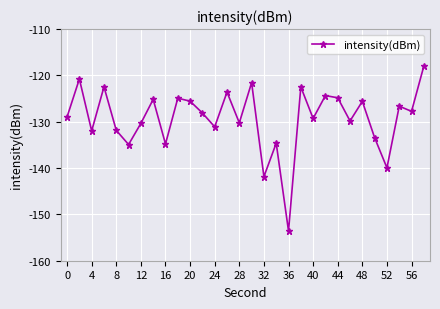

Is this an area chart (filled region under the line)?

No